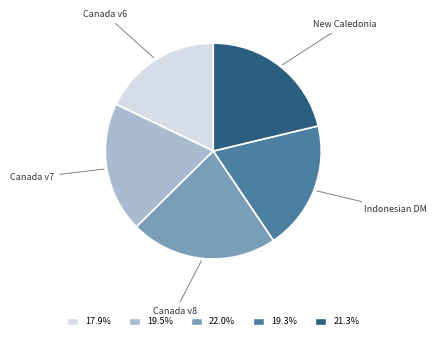

Count the number of slices in the pie.

5